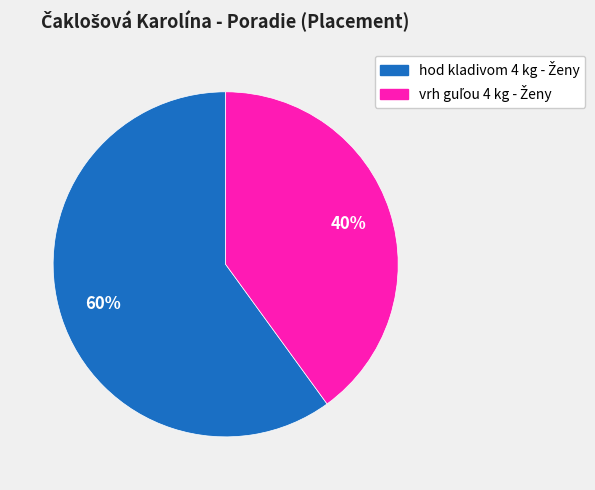

Does any single category account for the majority?

Yes